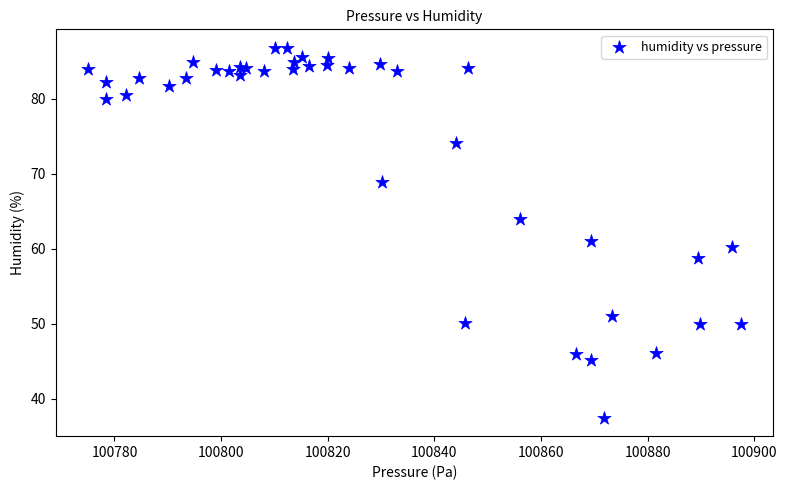

What Y value in the scatter plot is closest to 62?

61.0